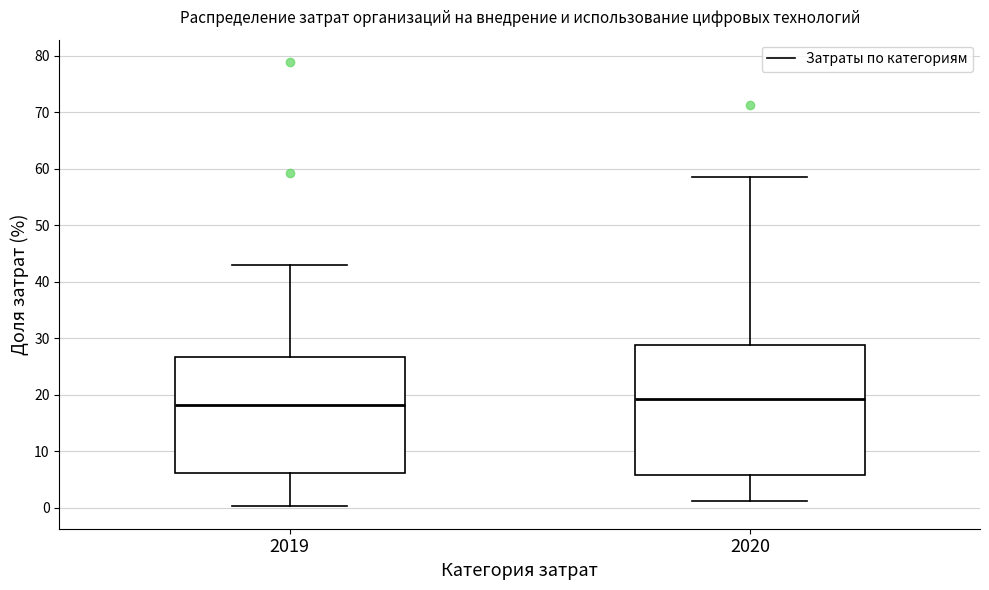

Reading left to right, transcribe this box plot: for each box, give where its median line is, the range the box spans, and where its two whiskers end, as read against the y-axis. The values are not printed on the chart, so give them approximately, as read against the axis.

2019: median 18, box 6 to 27, whiskers 0 to 43
2020: median 19, box 6 to 29, whiskers 1 to 59